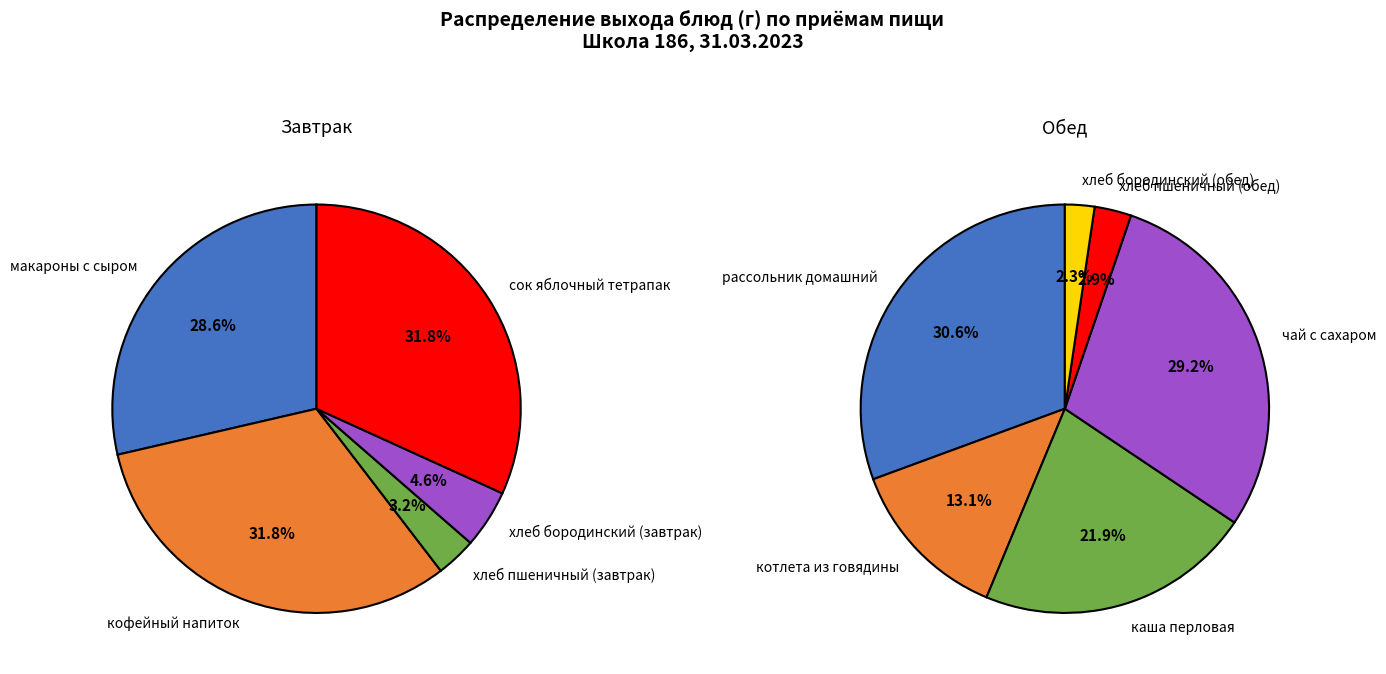

Which category has the biggest portion of the pie?

рассольник домашний